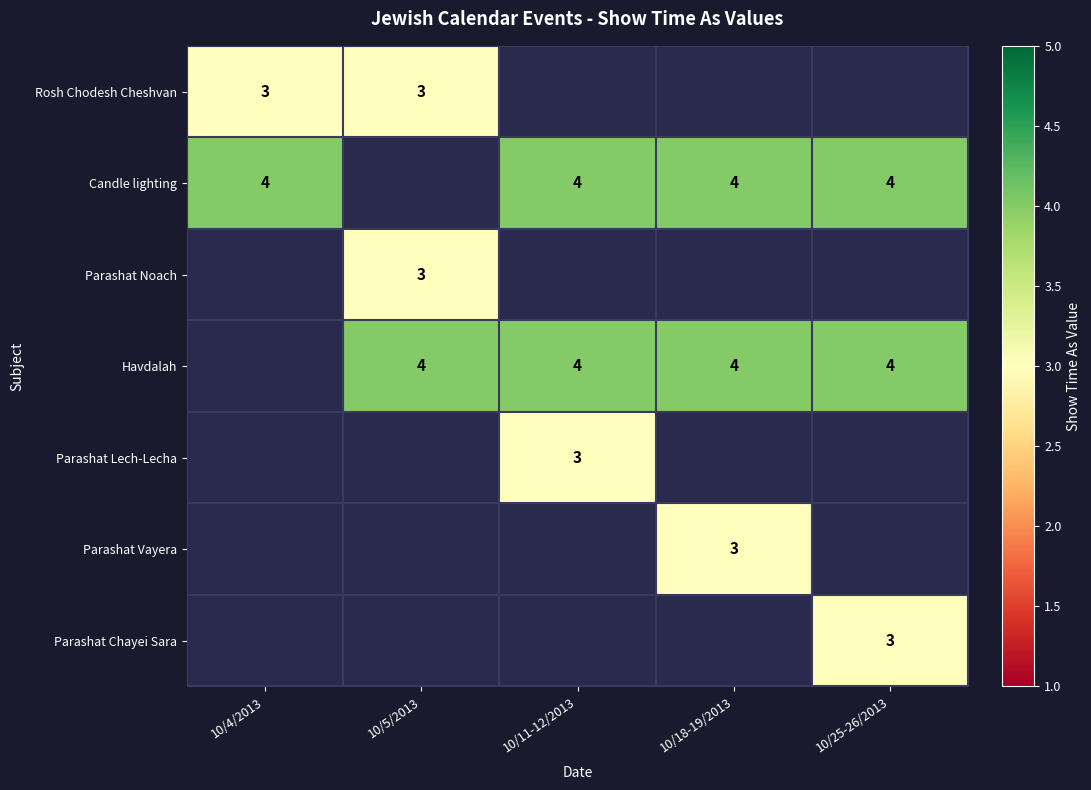

The Candle lighting series shows 4 at 10/25-26/2013. True or false?

True